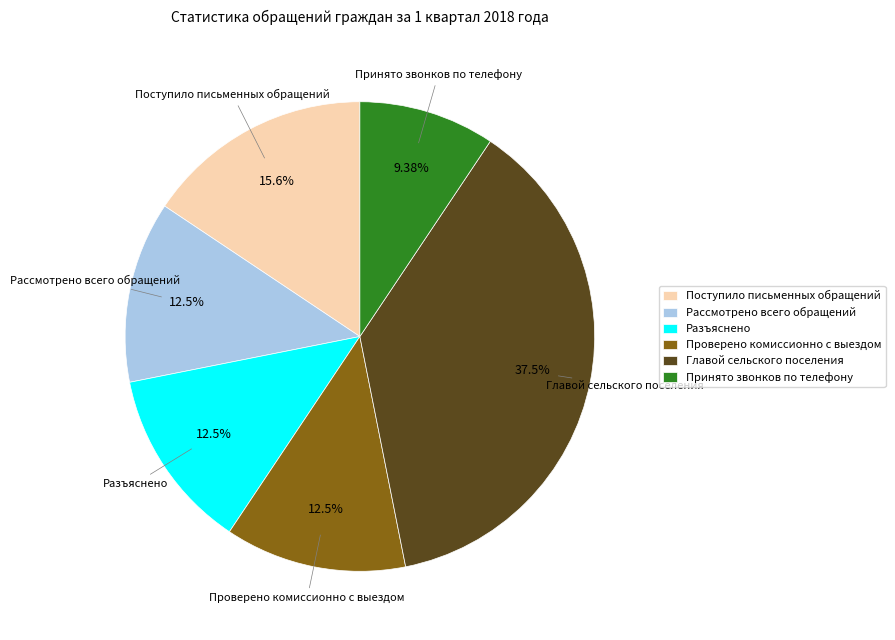

Combined, do Принято звонков по телефону and Разъяснено account for over 50%?

No